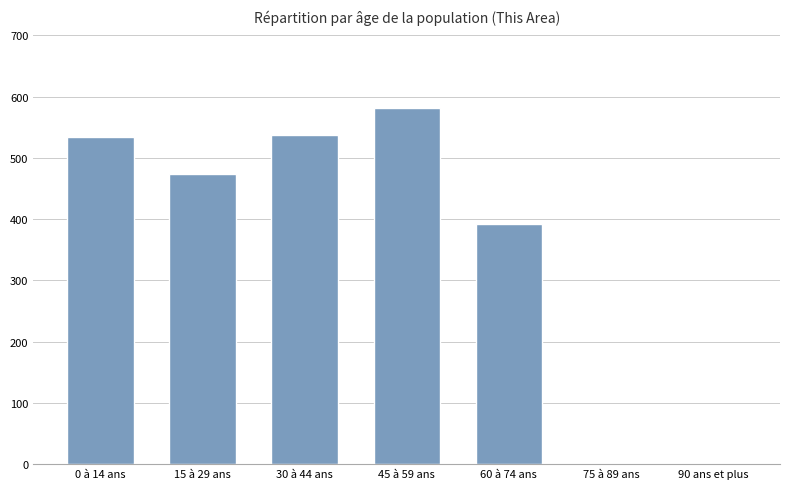

Reading right to left, extract all data points from this chart.

0	0	392	581	537	473	534